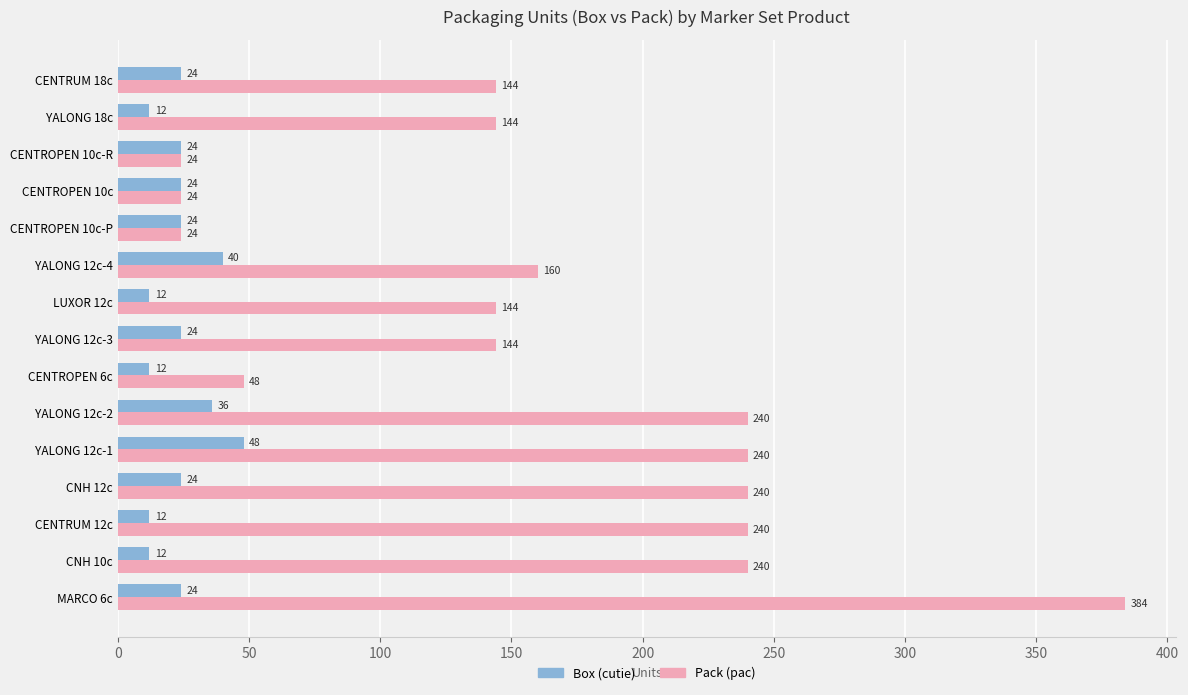

Which series has the largest range (max minus min)?

Pack (pac)